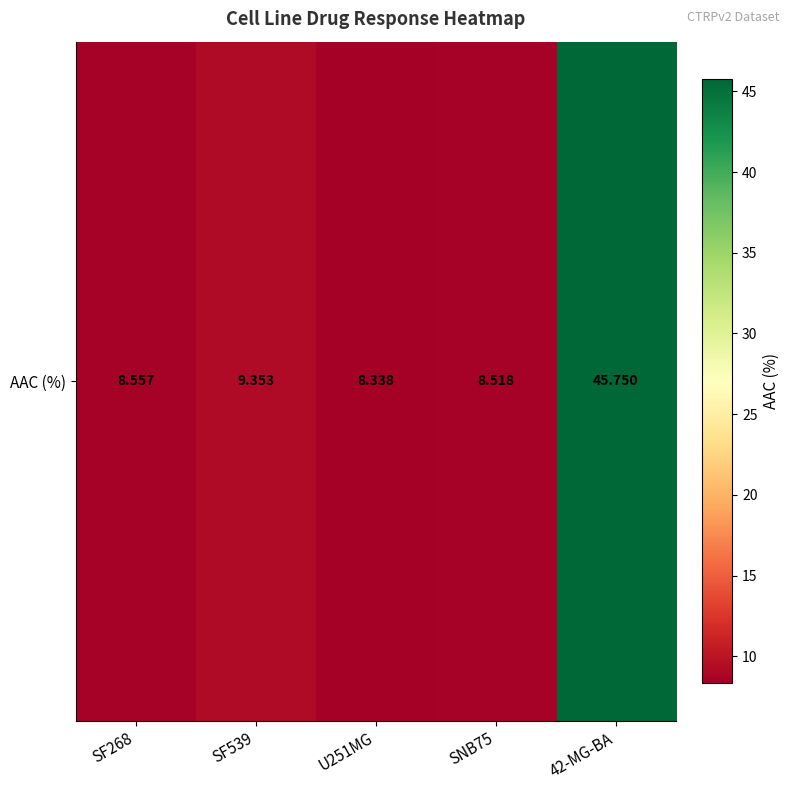

True or false: the data shows 9.4 at SF539.

True